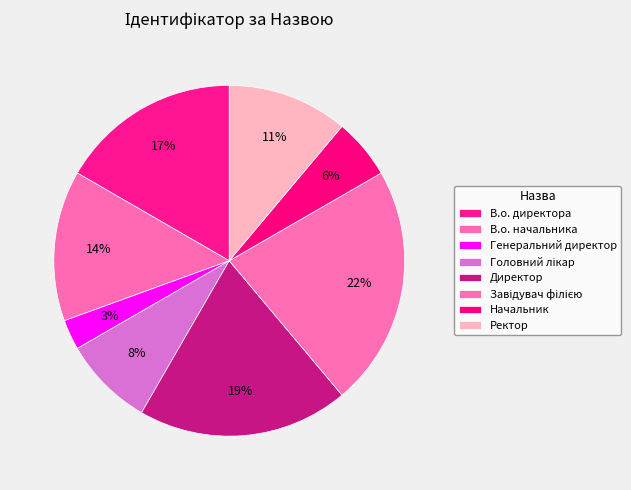

Is there any slice that represents more than half of the pie?

No